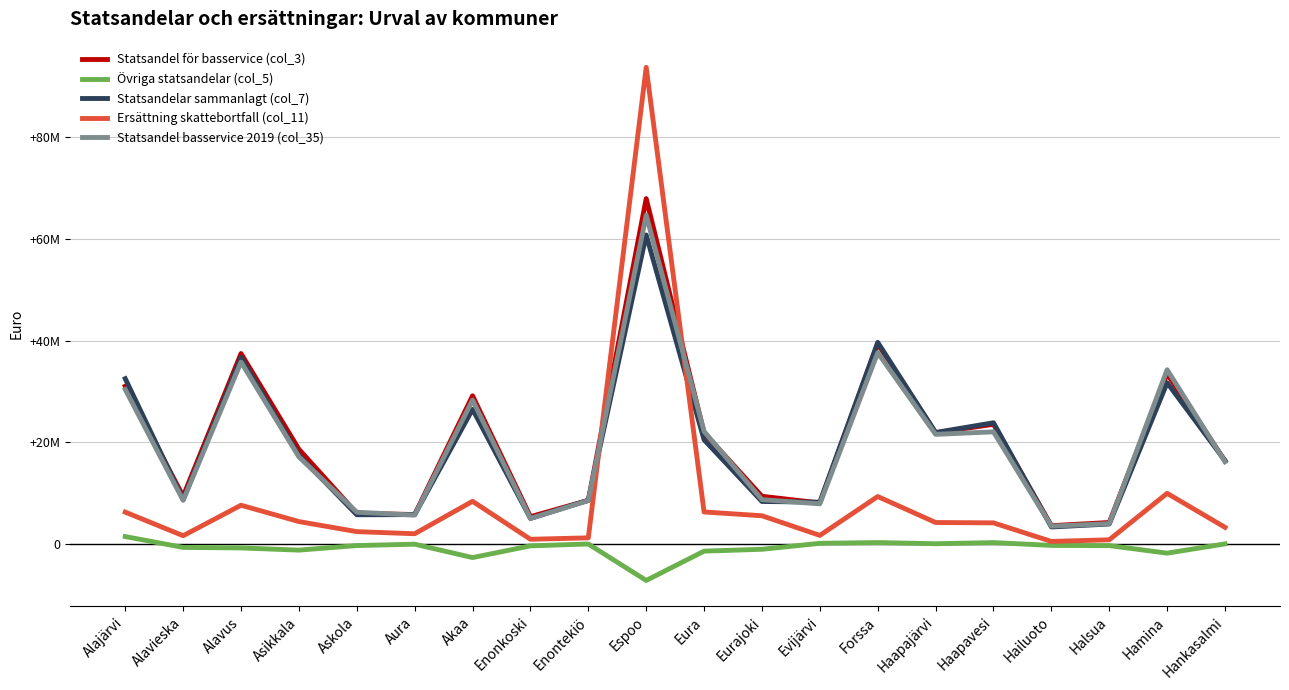

Between Akaa and Enontekiö, which series saw the biggest shift?

Statsandel för basservice (col_3)